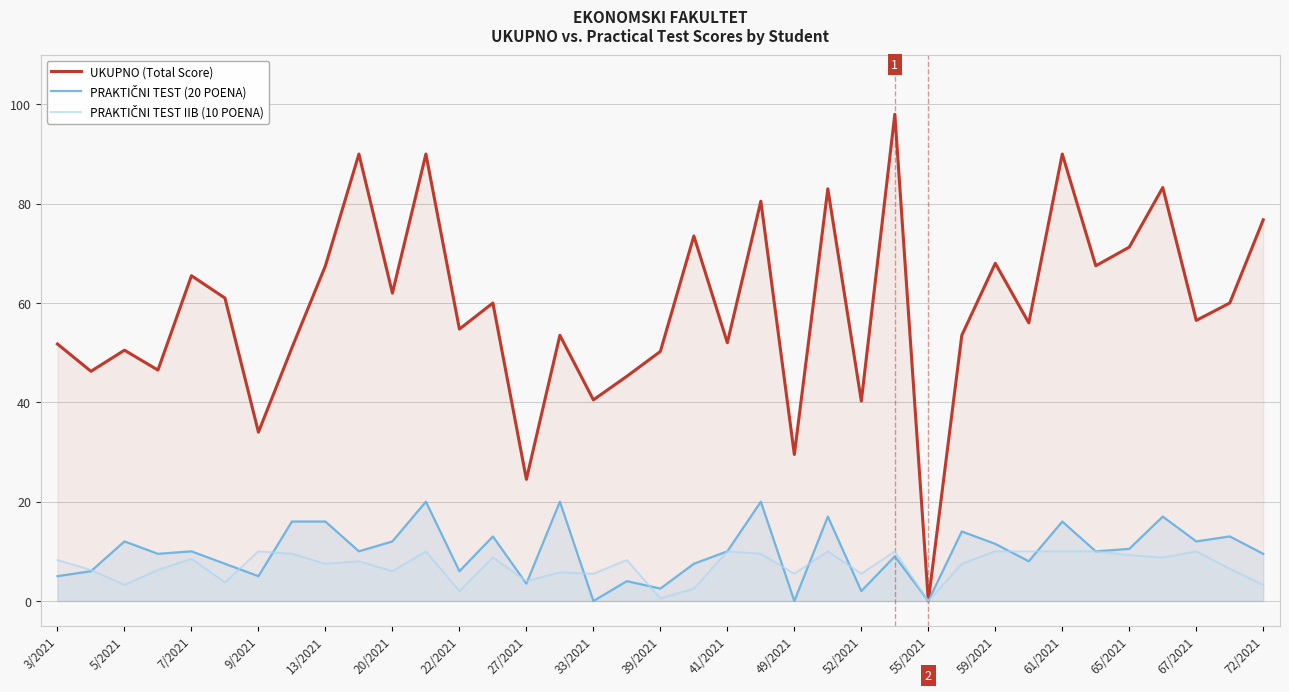

True or false: UKUPNO (Total Score) has a value of 34.0 at 9/2021.

True